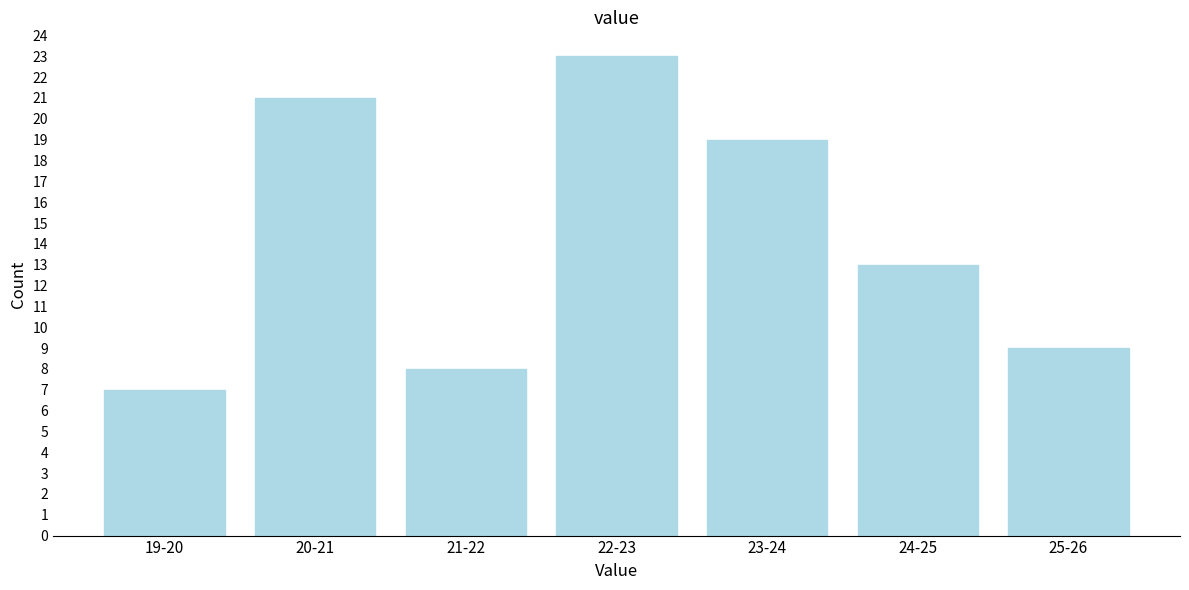

Reading left to right, list all the values displayed in this chart.

19-20=7	20-21=21	21-22=8	22-23=23	23-24=19	24-25=13	25-26=9